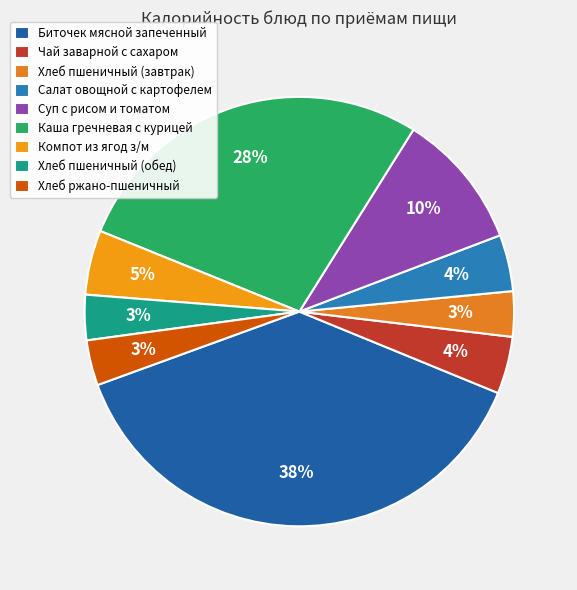

To the nearest percent, what is the difference between the largest and smallest slice percentages?

35%